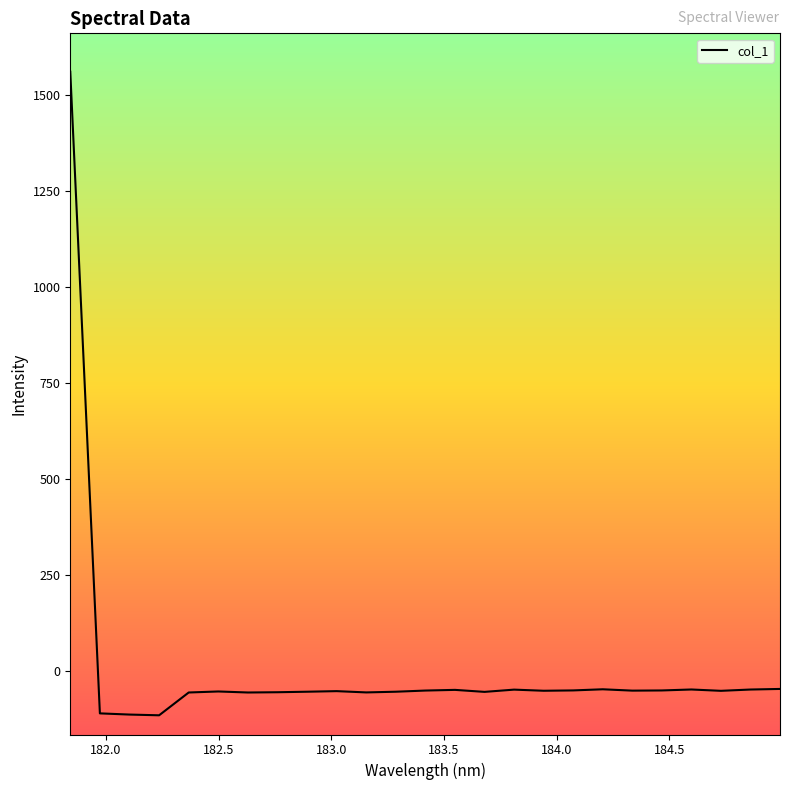

What is the difference between the maximum and minimum values?

1675.6